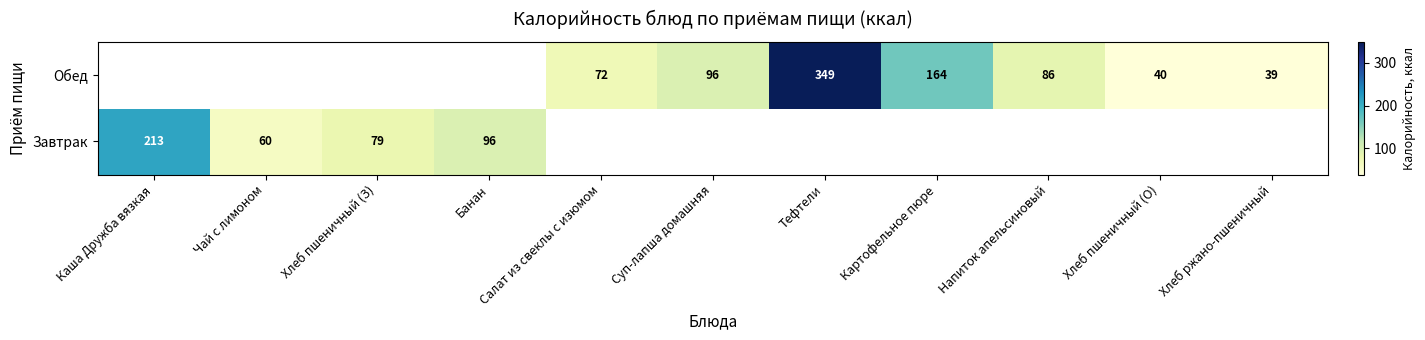

The value of Обед at Напиток апельсиновый is 86. True or false?

True